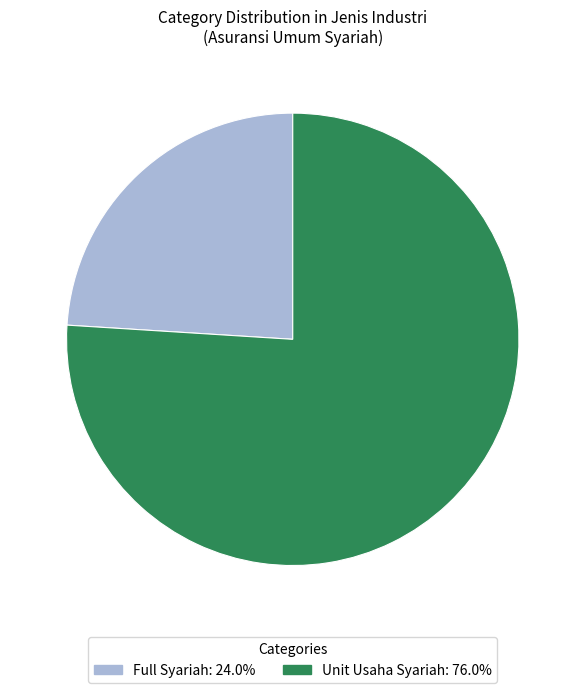

Rank the categories by value from lowest to highest.

Full Syariah, Unit Usaha Syariah